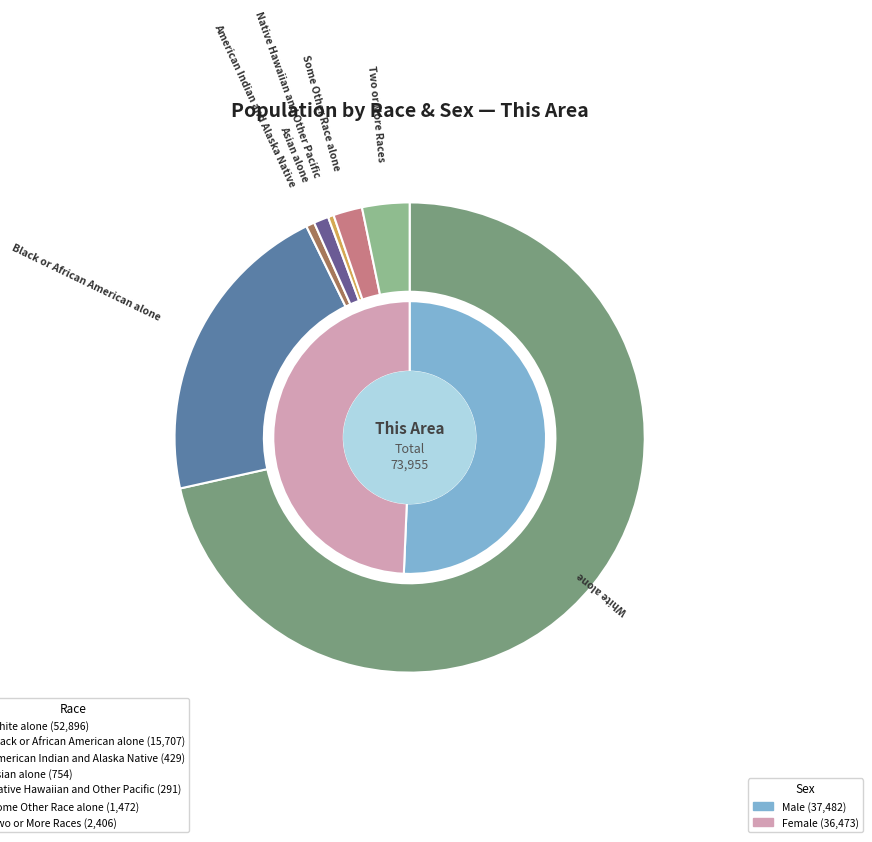

What is the change in value from Black or African American alone to Some Other Race alone?

-14235